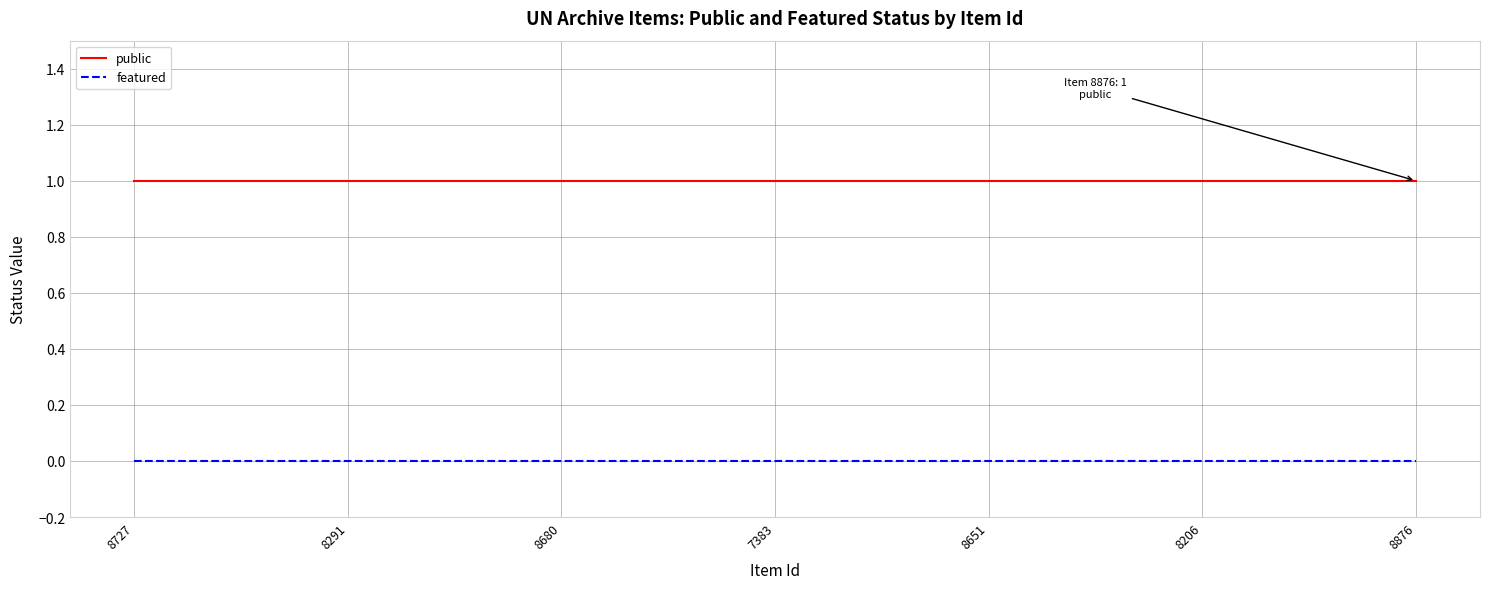

True or false: featured and public intersect in this chart.

False